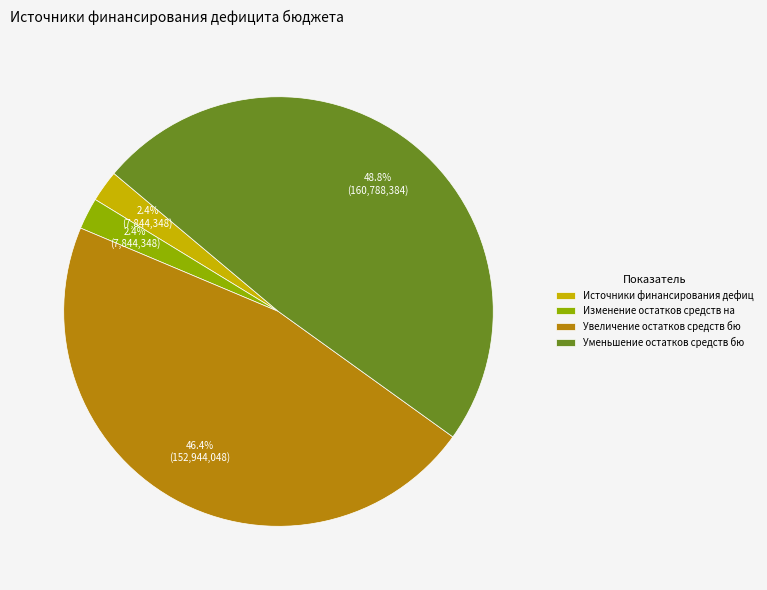

Which has a higher value, Увеличение остатков средств бю or Изменение остатков средств на?

Увеличение остатков средств бю